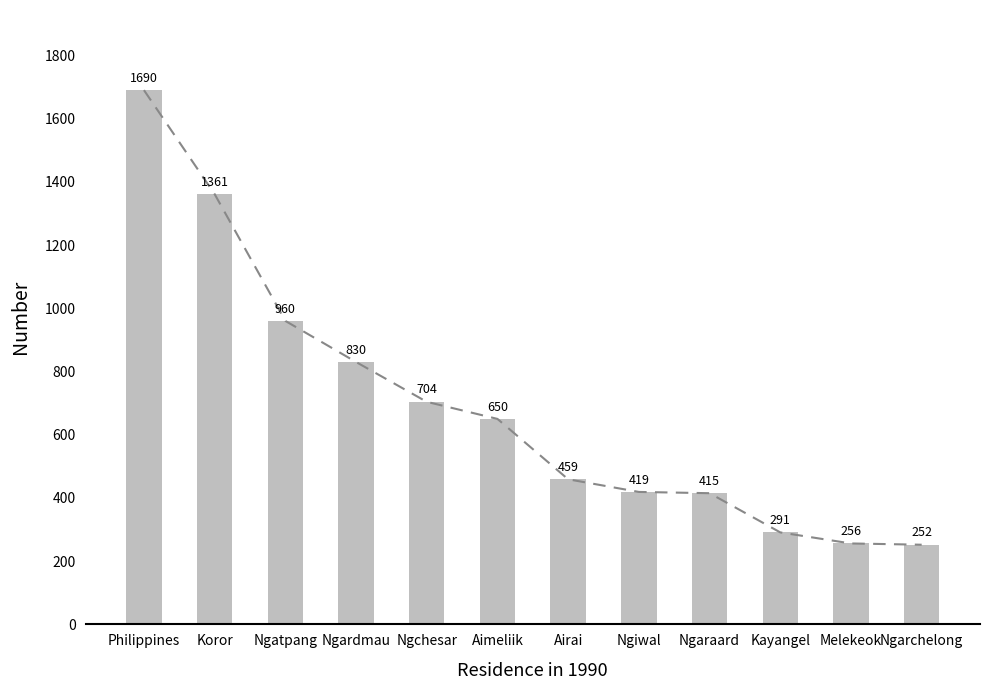

Does the chart contain any negative values?

No